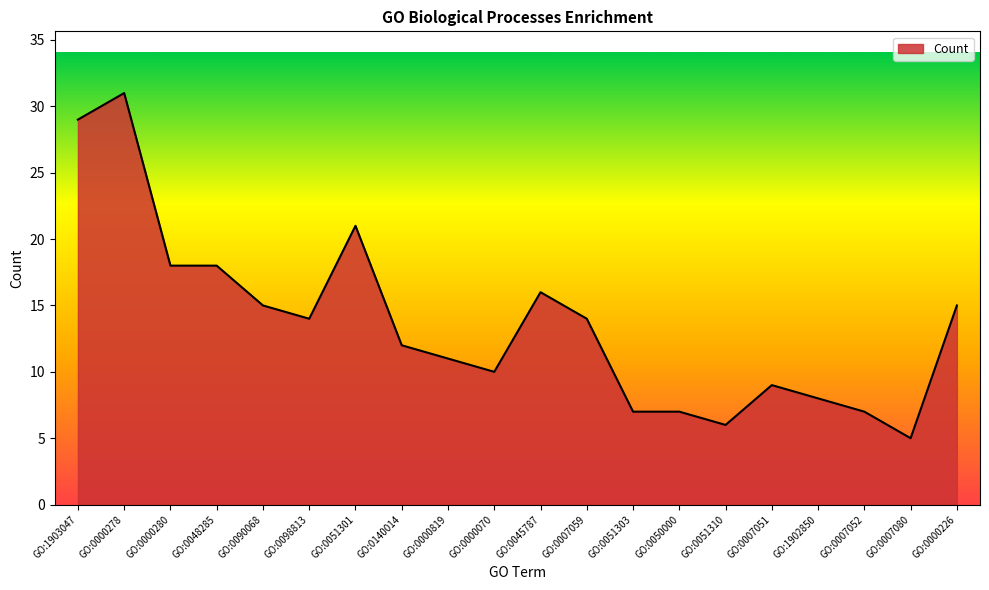

Read the value at GO:0000280.

18